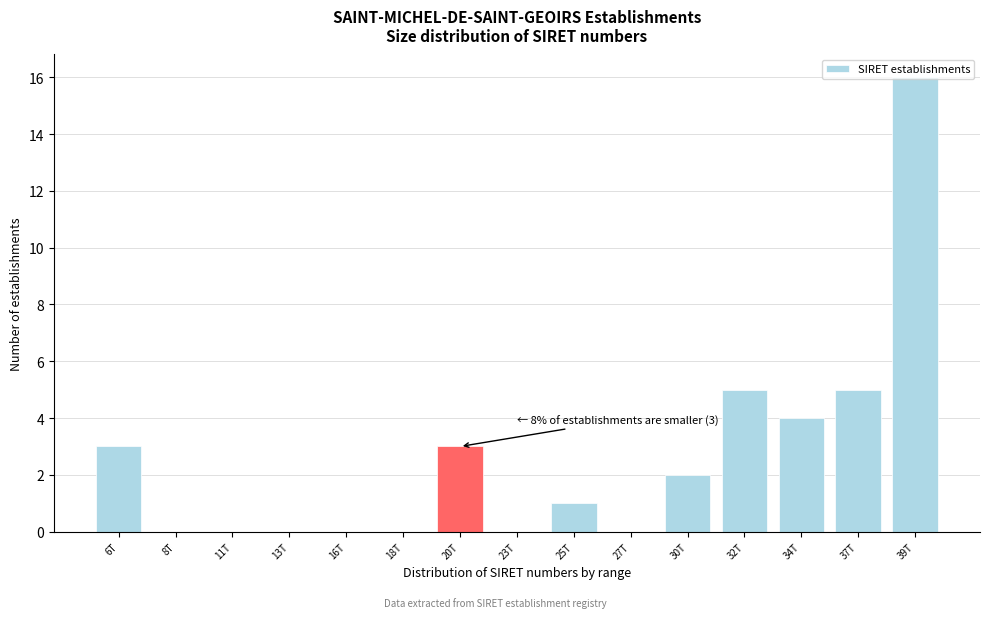

What is the sum of the values at 27T and 34T?

4